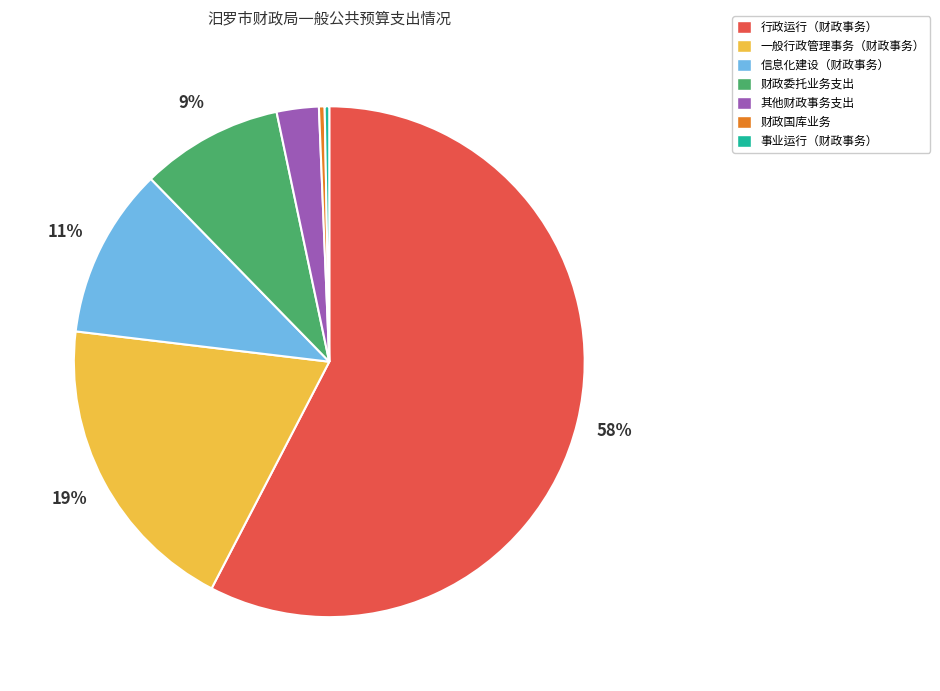

The 事业运行（财政事务） slice represents 7% of the pie. True or false?

False